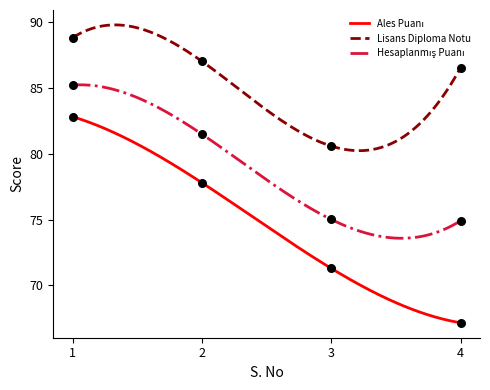

Is the value of Lisans Diploma Notu at 1 greater than the value of Hesaplanmış Puanı at 4?

Yes